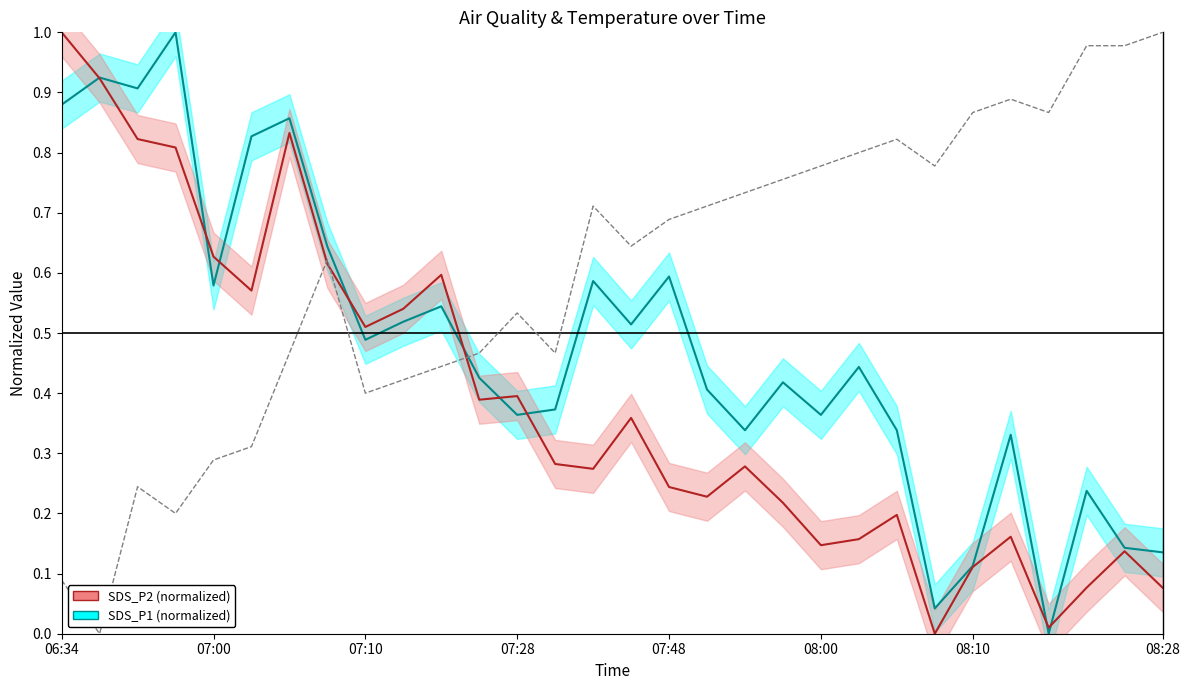

Which series has the largest range (max minus min)?

SDS_P1 (normalized)